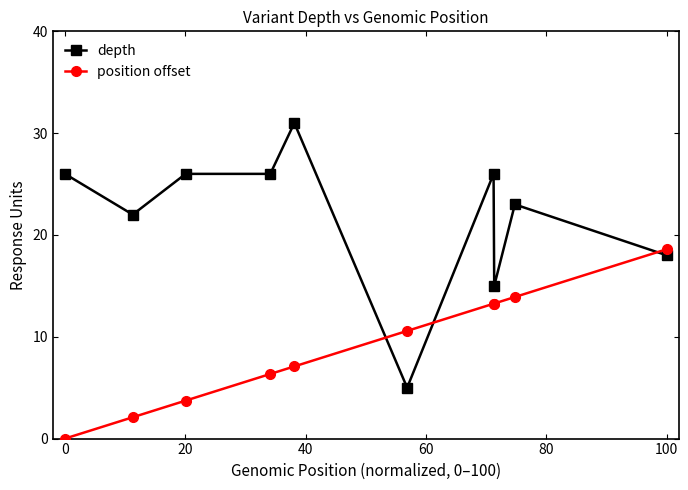

True or false: position offset and depth cross at least once.

True